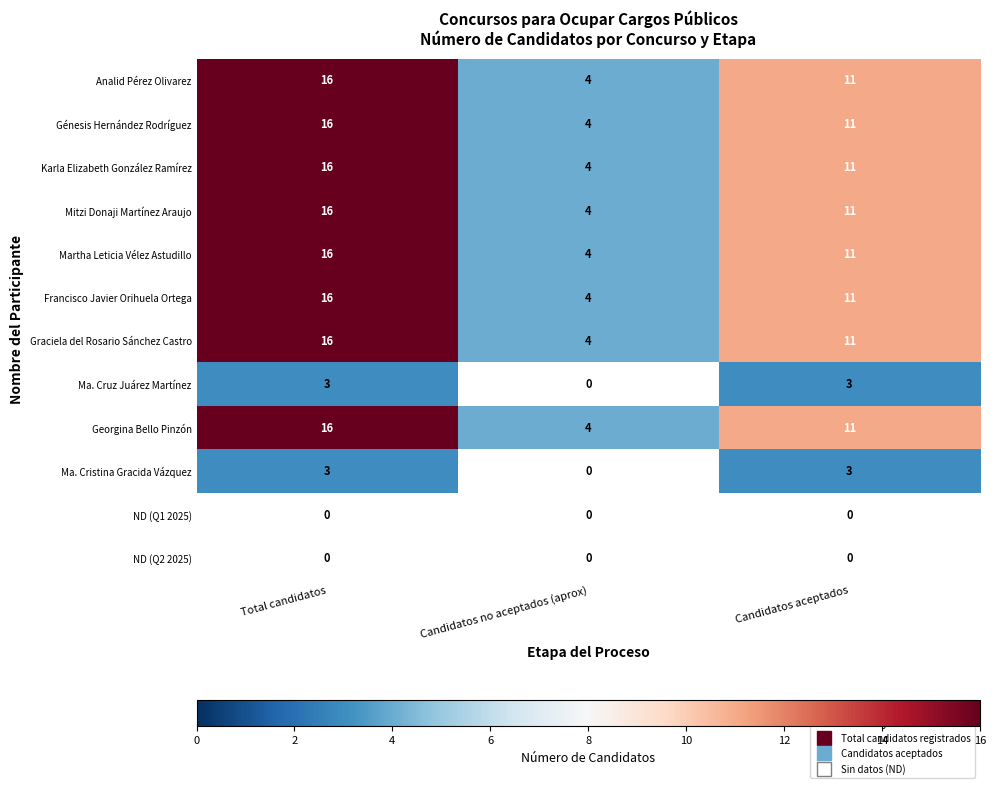

Which label corresponds to the smallest value in the chart?

Total candidatos